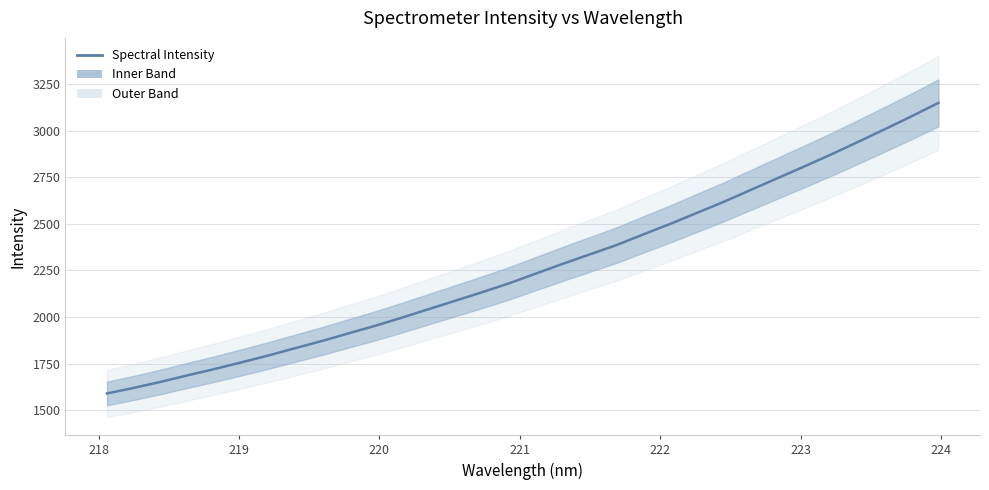

Does the chart have visible grid lines?

Yes